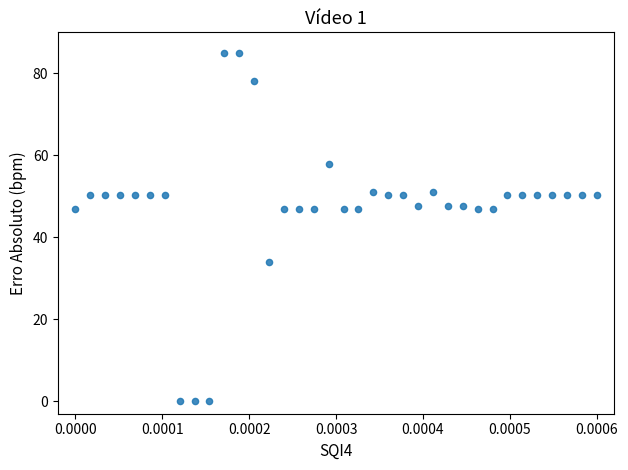

What is the range of Y values (max minus min)?

85.0